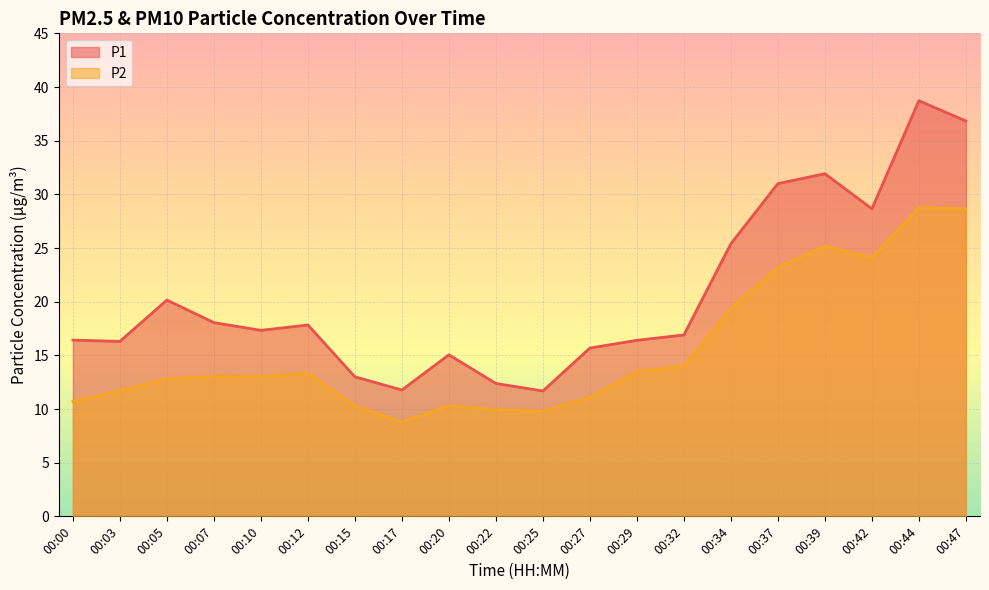

What is the highest value of the P2 series?

28.8